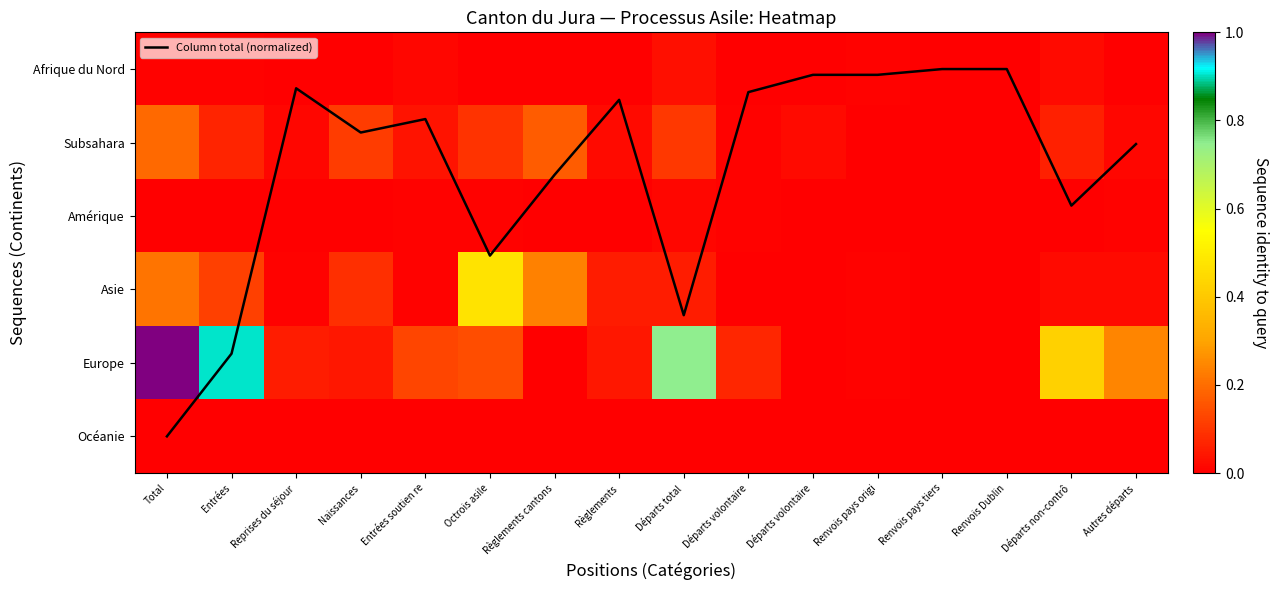

Which series changed the most between Total and Départs non-contrô?

Column total (normalized)